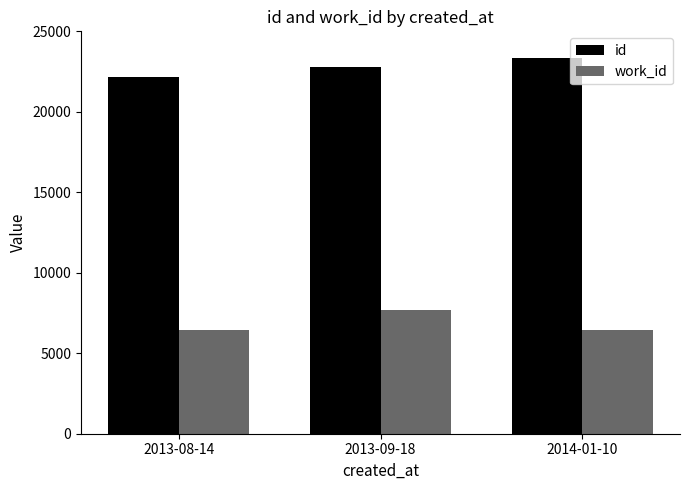

Count the number of categories in the chart.

3